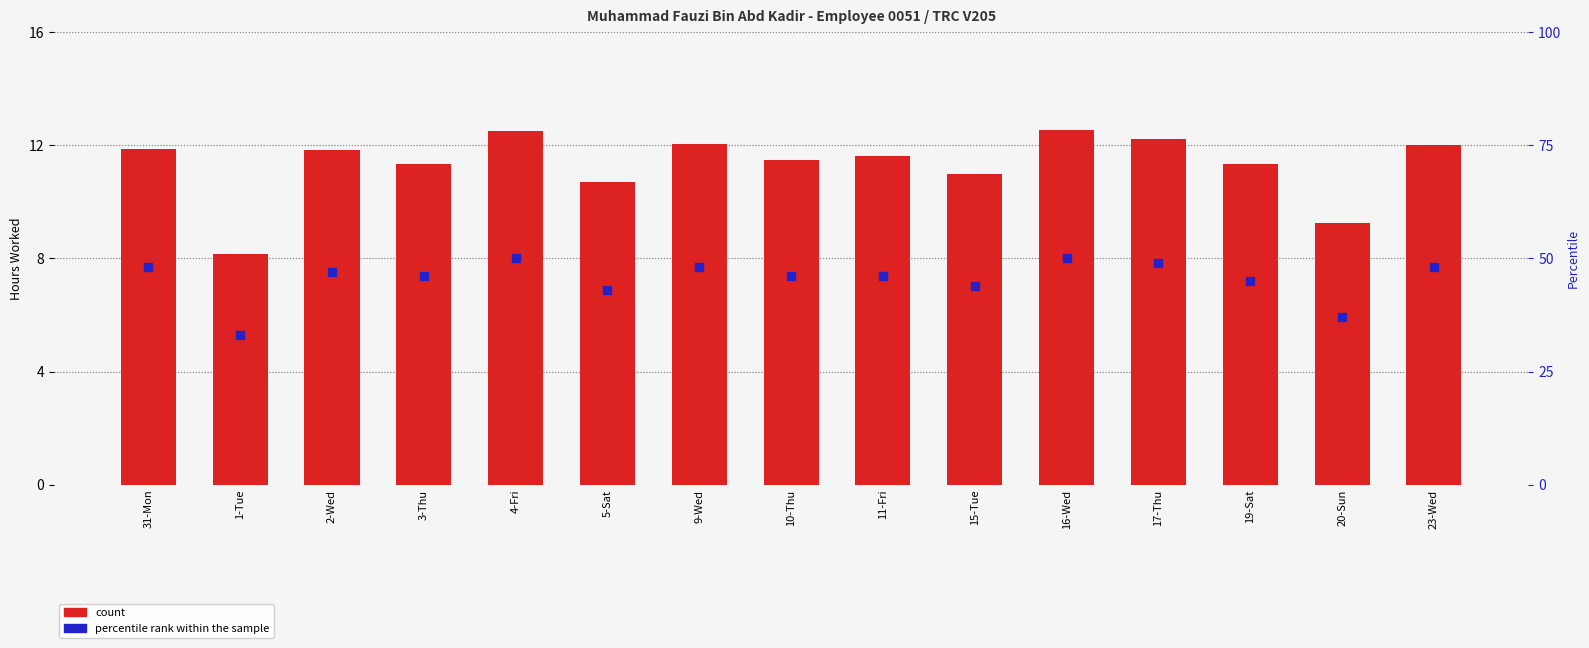

Which series has the largest total across all categories?

percentile rank within the sample